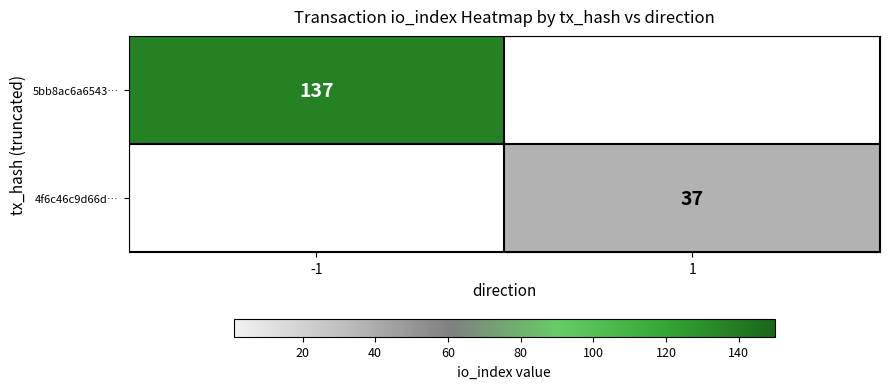

Is it true that 4f6c46c9d66d… equals 52 at 1?

False